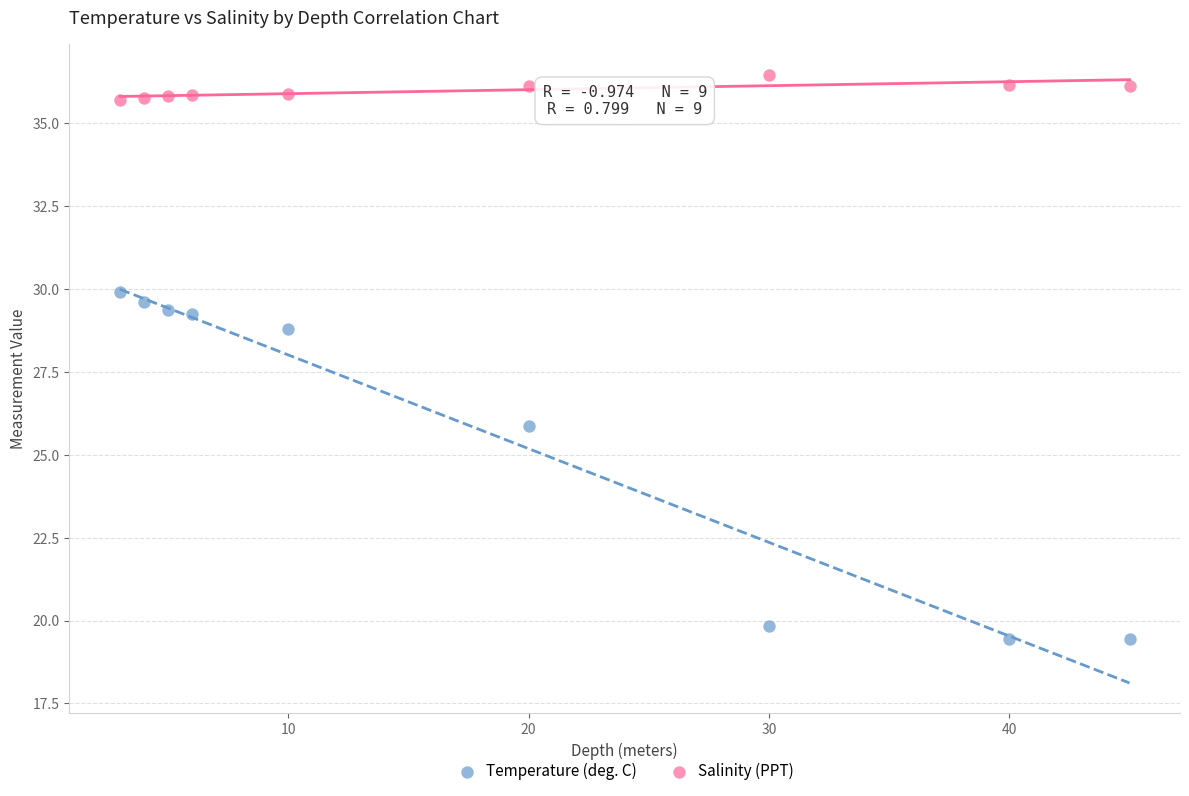

Which series reaches the minimum Y coordinate?

Temperature (deg. C)